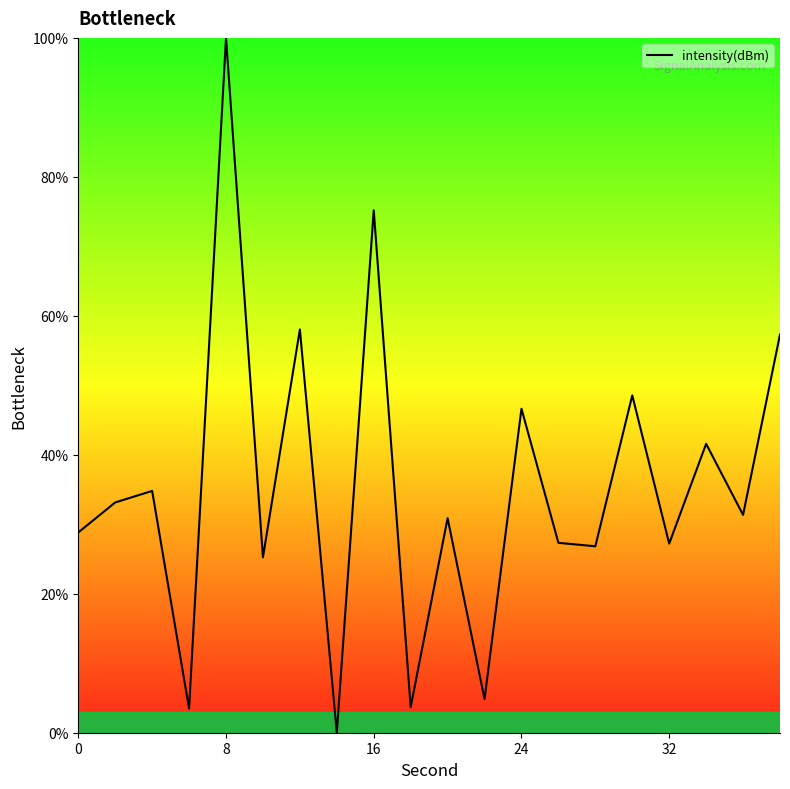

What is the difference between the maximum and minimum values?

100.0